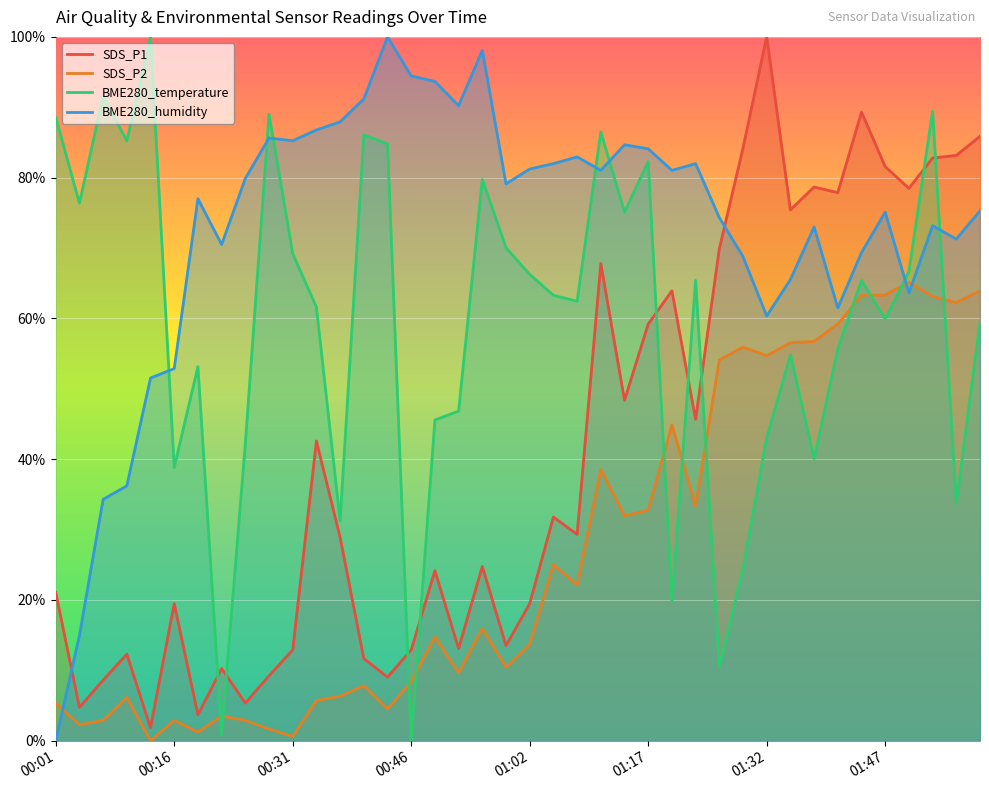

What is the value of the SDS_P2 point at the 32nd from the left?

56.5